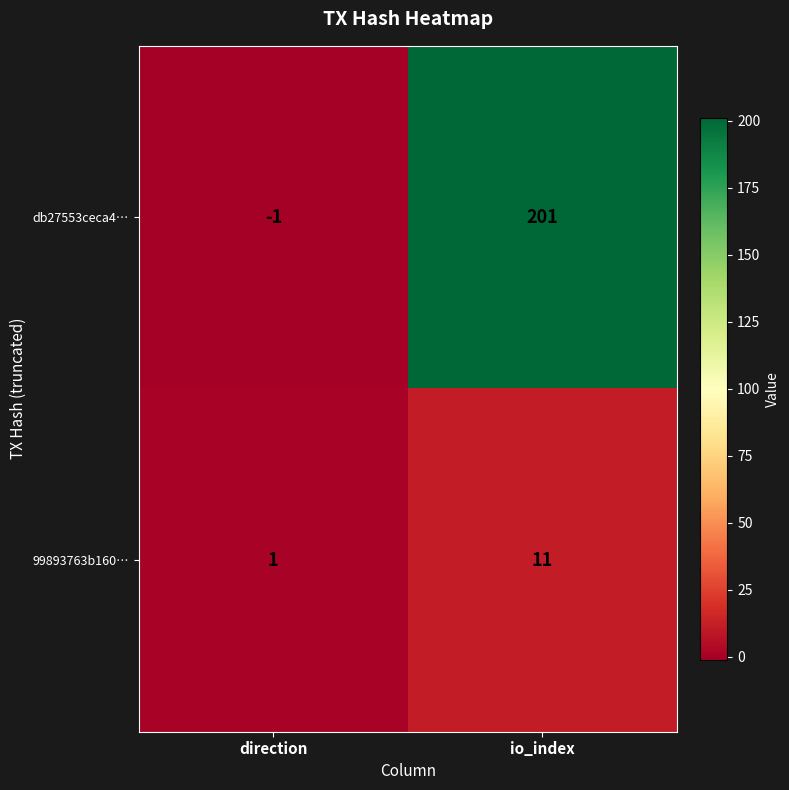

Which series has the largest range (max minus min)?

db27553ceca4…